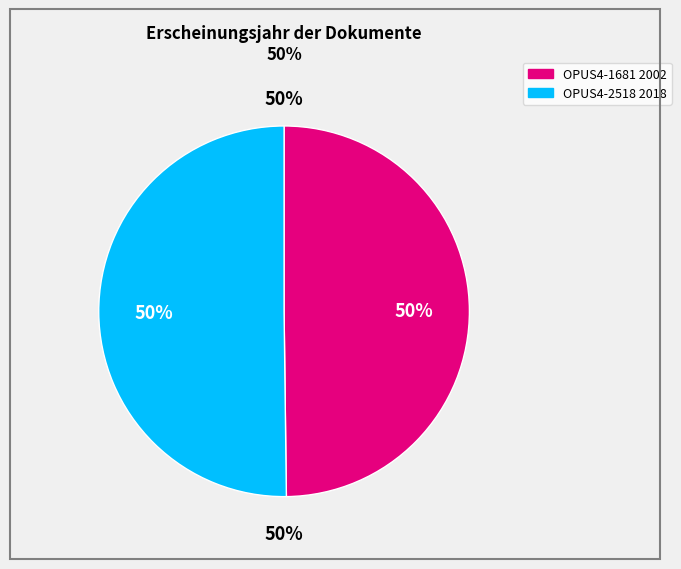

To the nearest percent, what is the average slice percentage?

50%